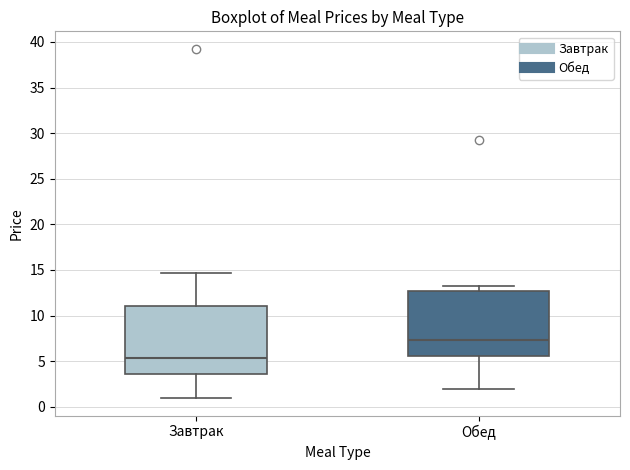

Reading left to right, read every box against the y-axis: the position of its median line, the range the box covers, and the ends of its whiskers. The values are not printed on the chart, so give them approximately, as read against the axis.

Завтрак: median 5.5, box 3.5 to 11.0, whiskers 1.0 to 14.5
Обед: median 7.5, box 5.5 to 12.5, whiskers 2.0 to 13.0